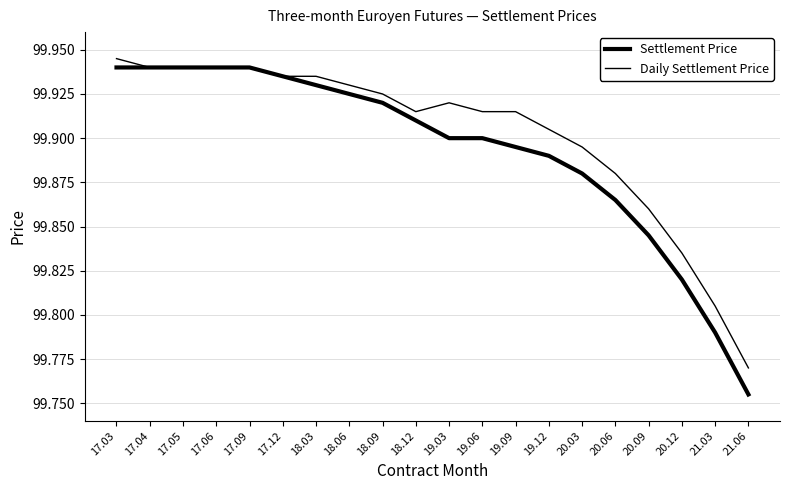

Does the chart have visible grid lines?

Yes